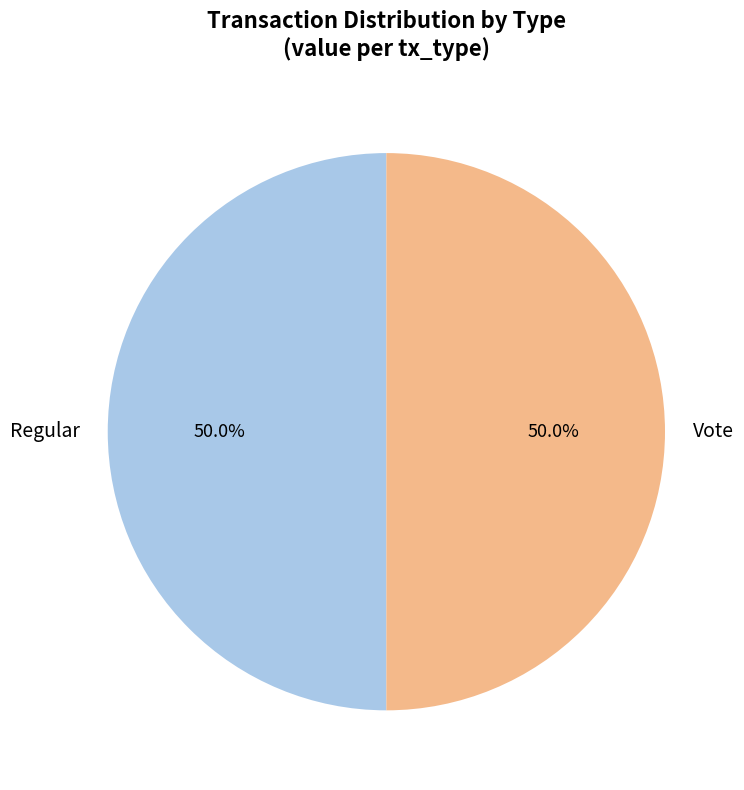

True or false: Vote accounts for 99% of the total.

False